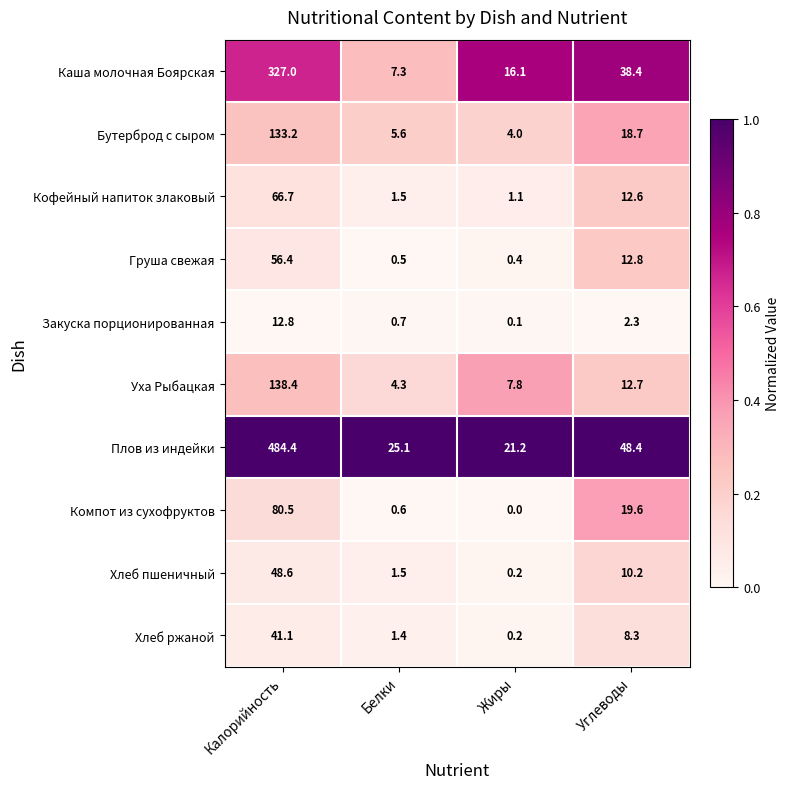

Which series has the largest total across all categories?

Плов из индейки